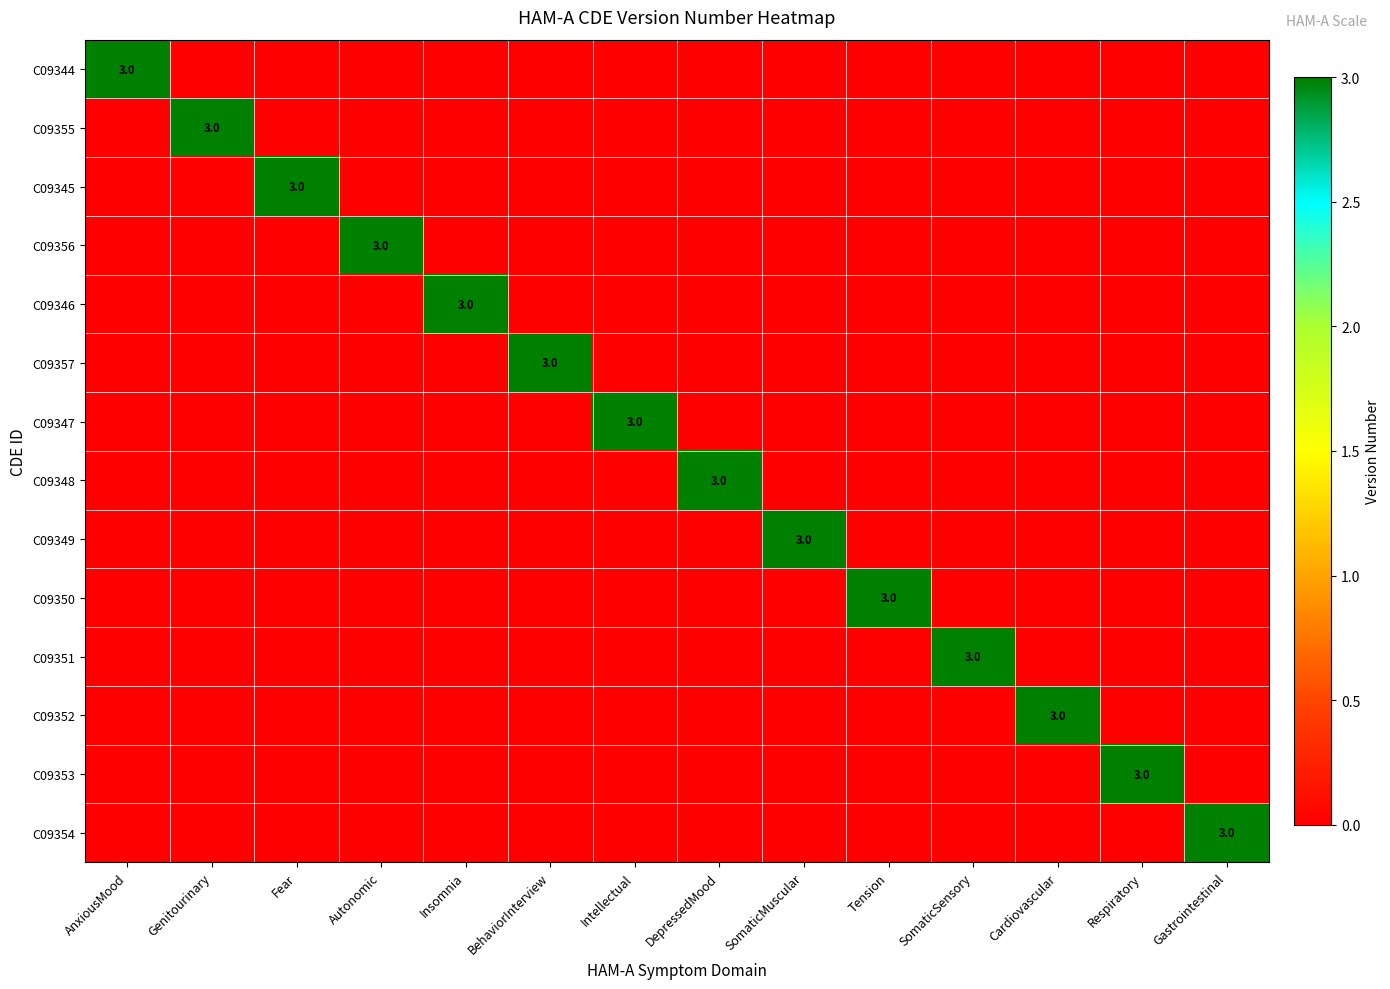

At which category does the chart reach its minimum across all series?

Genitourinary